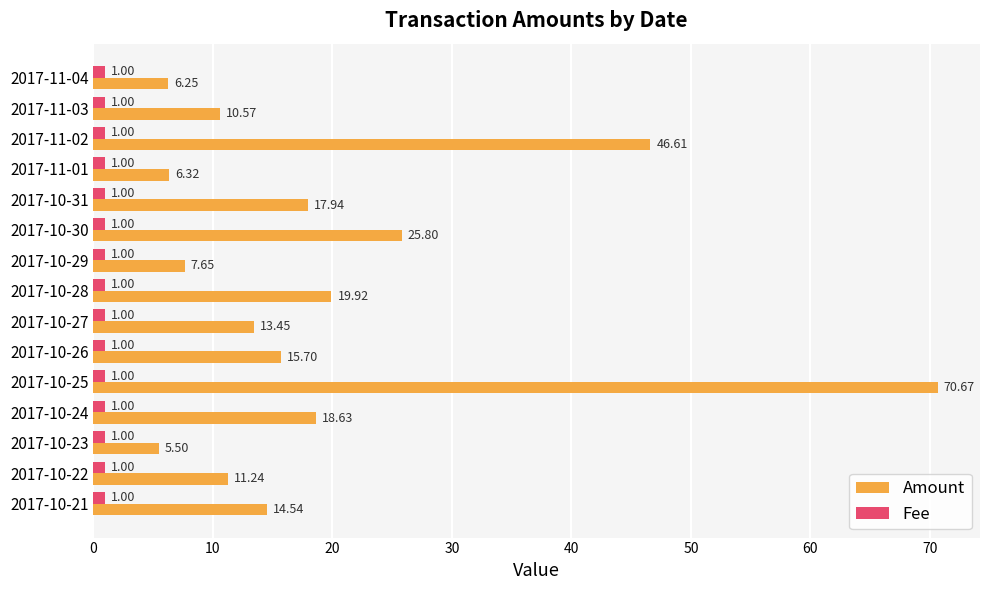

At which label is Amount closest to 38?

2017-11-02